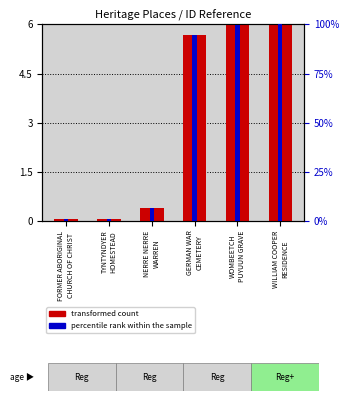

What is the label of the 4th bar from the left?

GERMAN WAR
CEMETERY